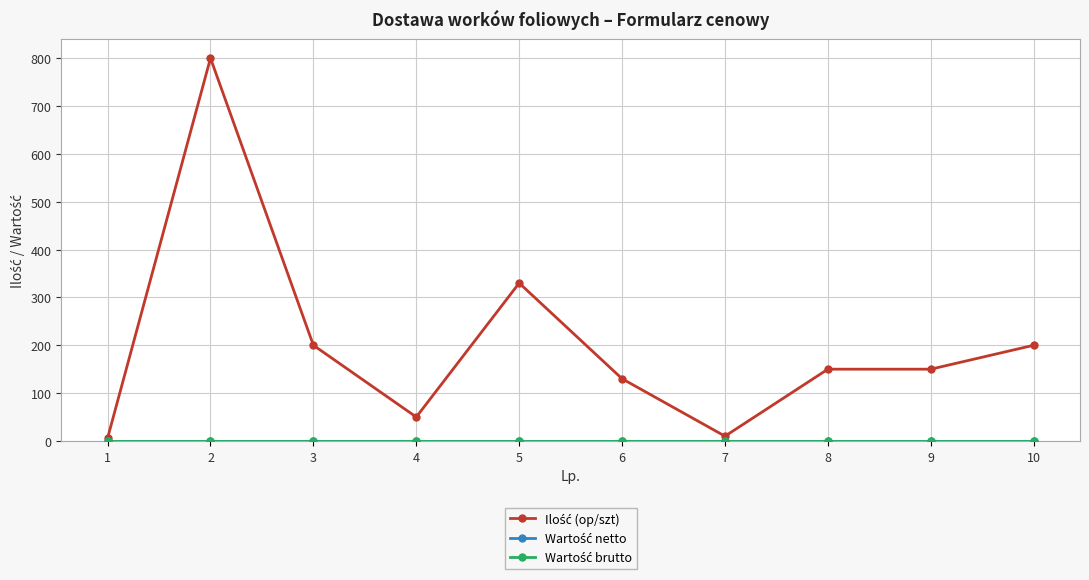

At which category is the sum across all series the highest?

2